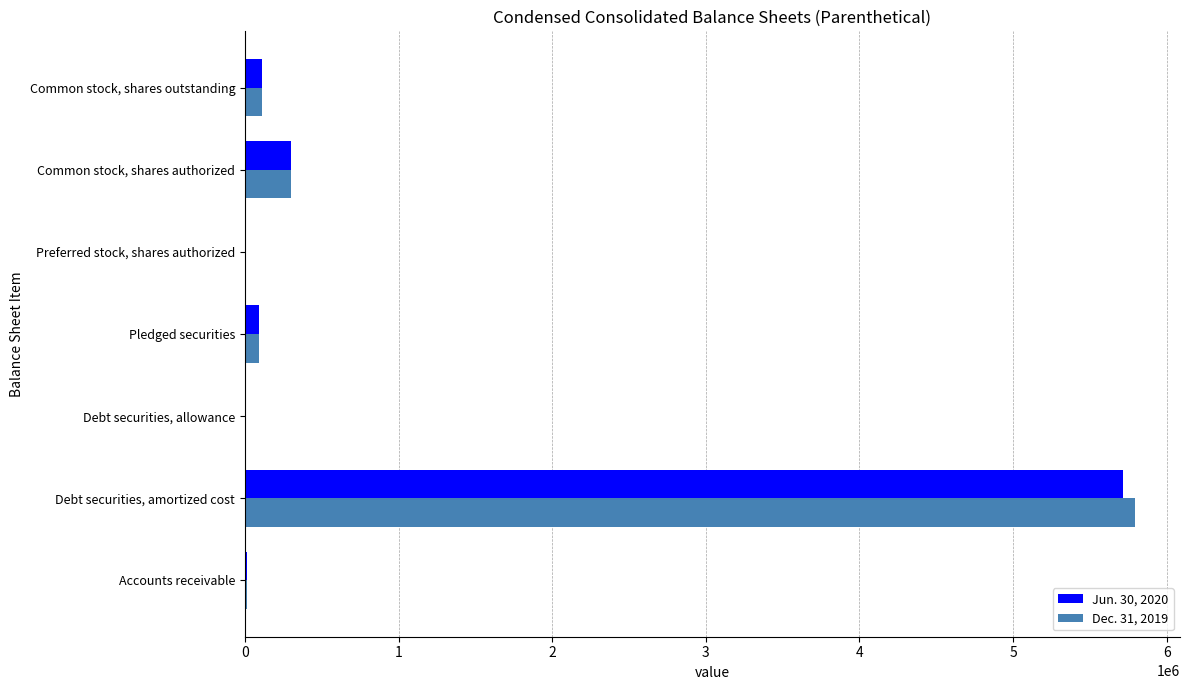

Is the value of Jun. 30, 2020 at Pledged securities greater than the value of Dec. 31, 2019 at Common stock, shares authorized?

No